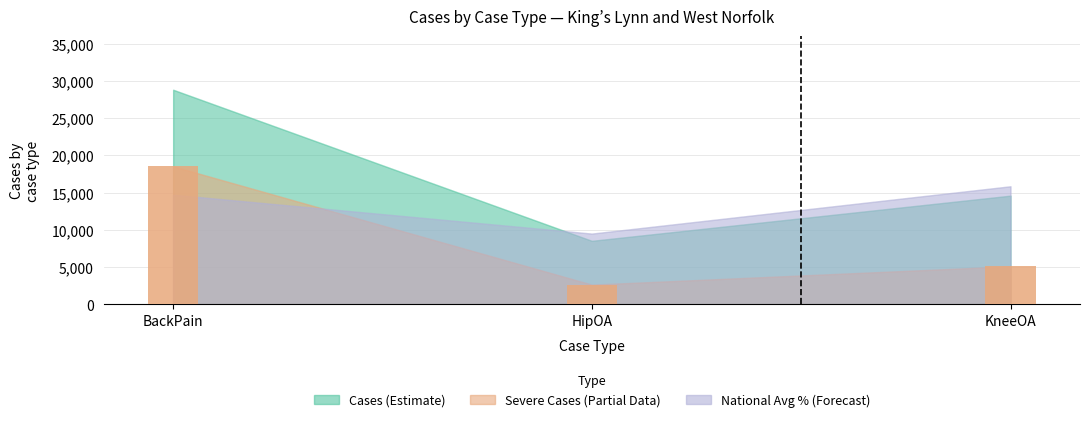

What is the label of the 1st bar from the right?

KneeOA